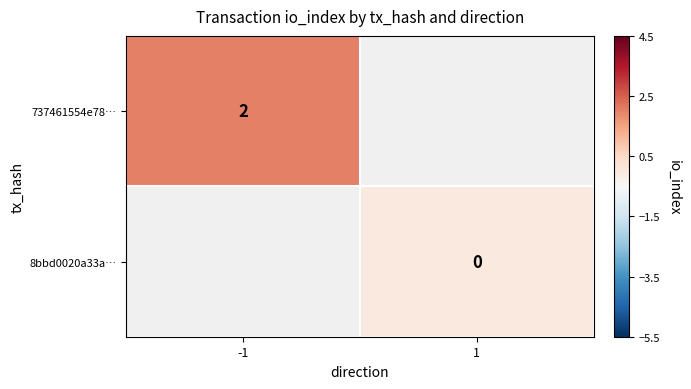

How many data points does each series have?

2